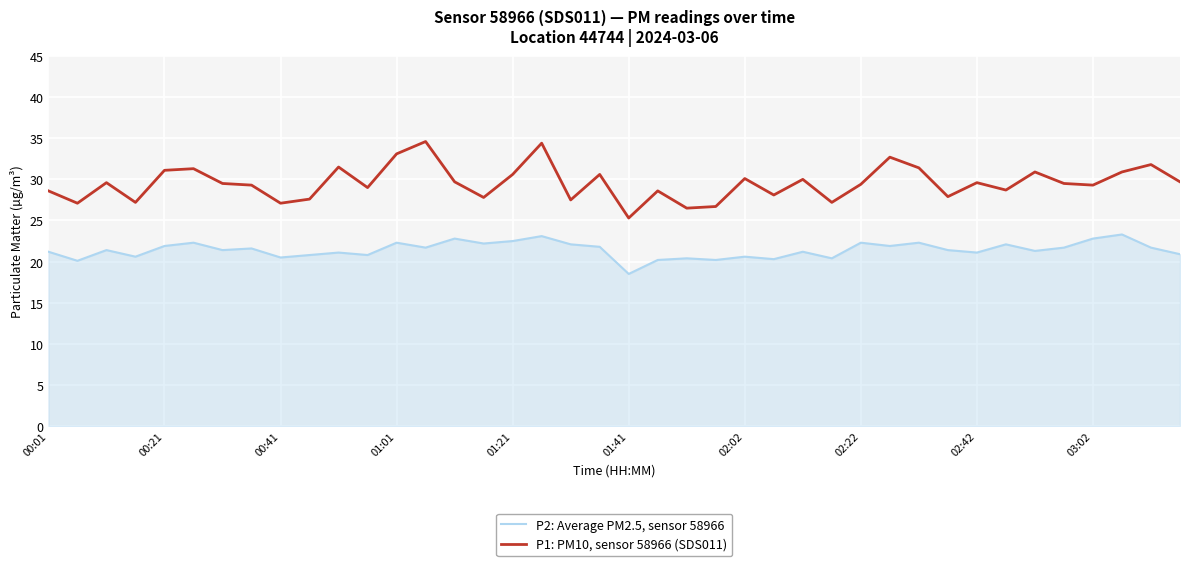

Which series has the largest range (max minus min)?

P1: PM10, sensor 58966 (SDS011)